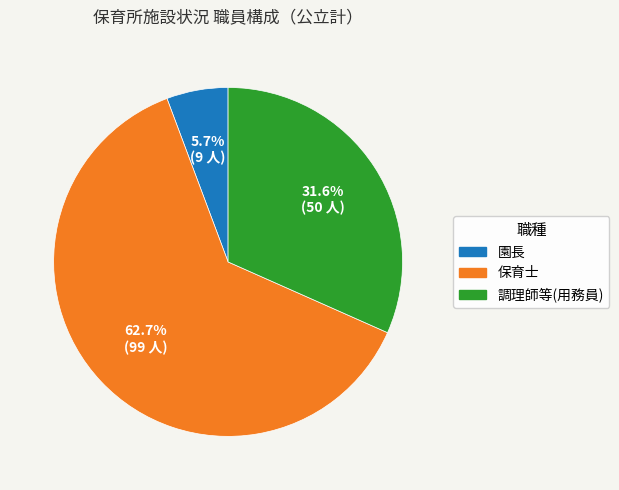

Does 園長 account for over 50% of the chart?

No